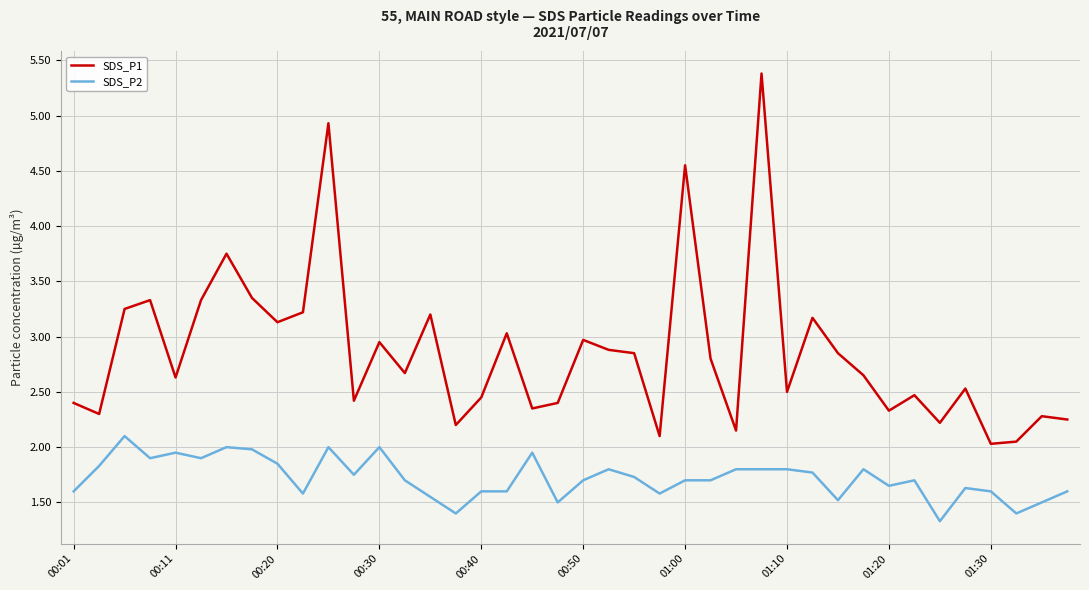

True or false: SDS_P2 and SDS_P1 intersect in this chart.

False